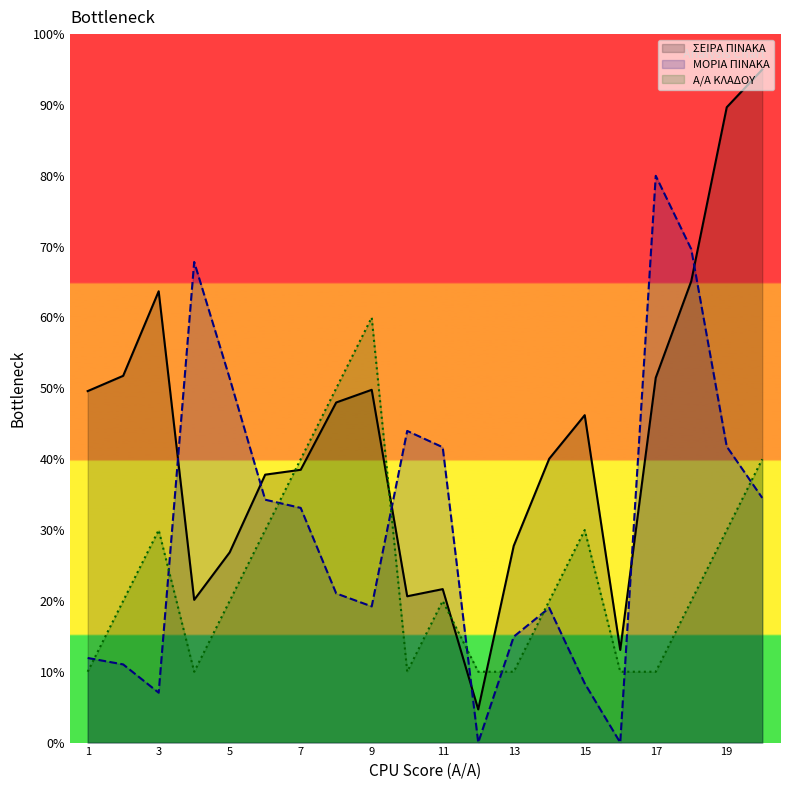

What is the sum of all ΜΟΡΙΑ ΠΙΝΑΚΑ values?

610.9